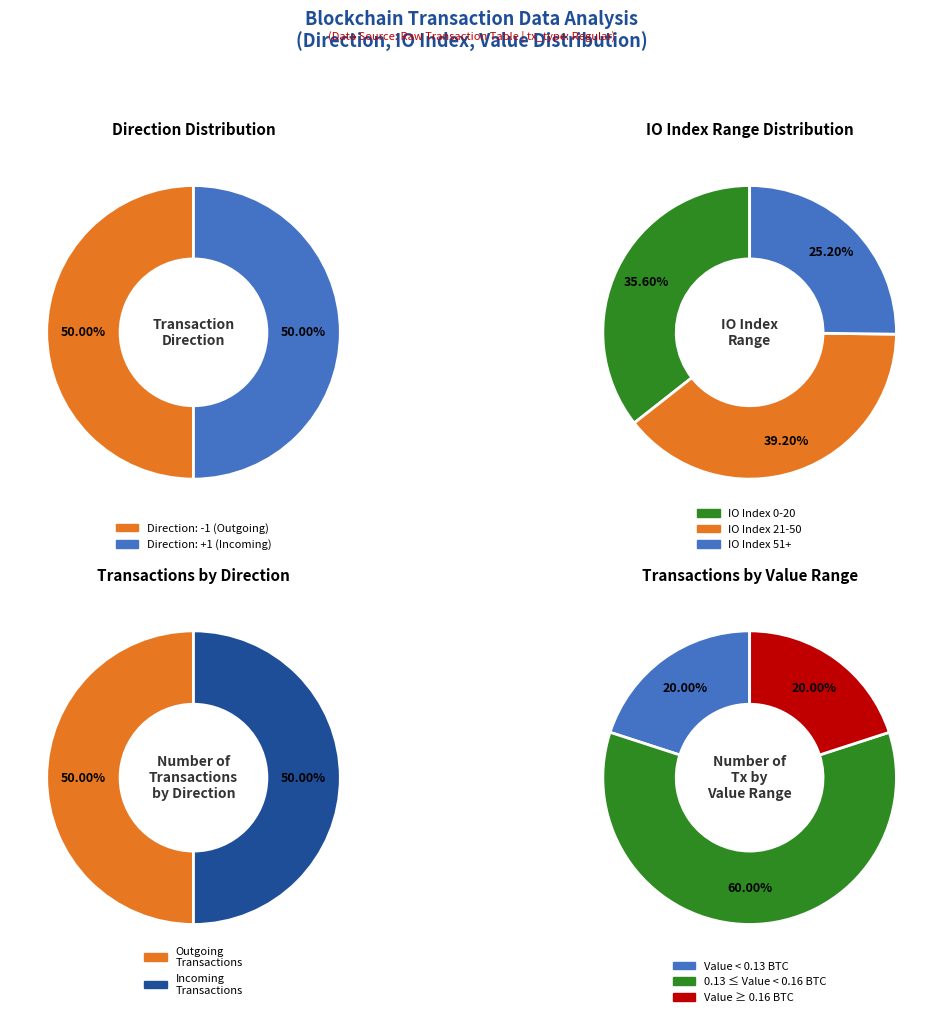

How much of the chart is everything except -1?

50.0%